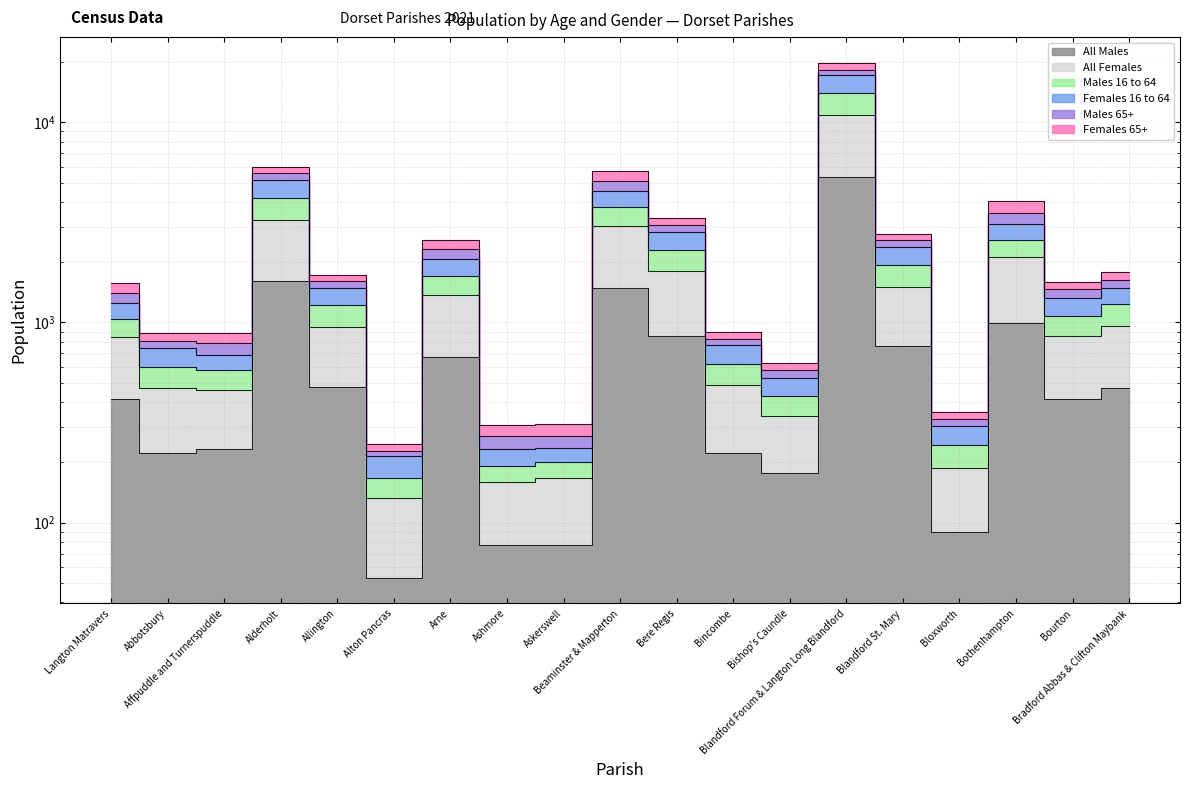

What is the label of the 2nd point from the left?

Abbotsbury